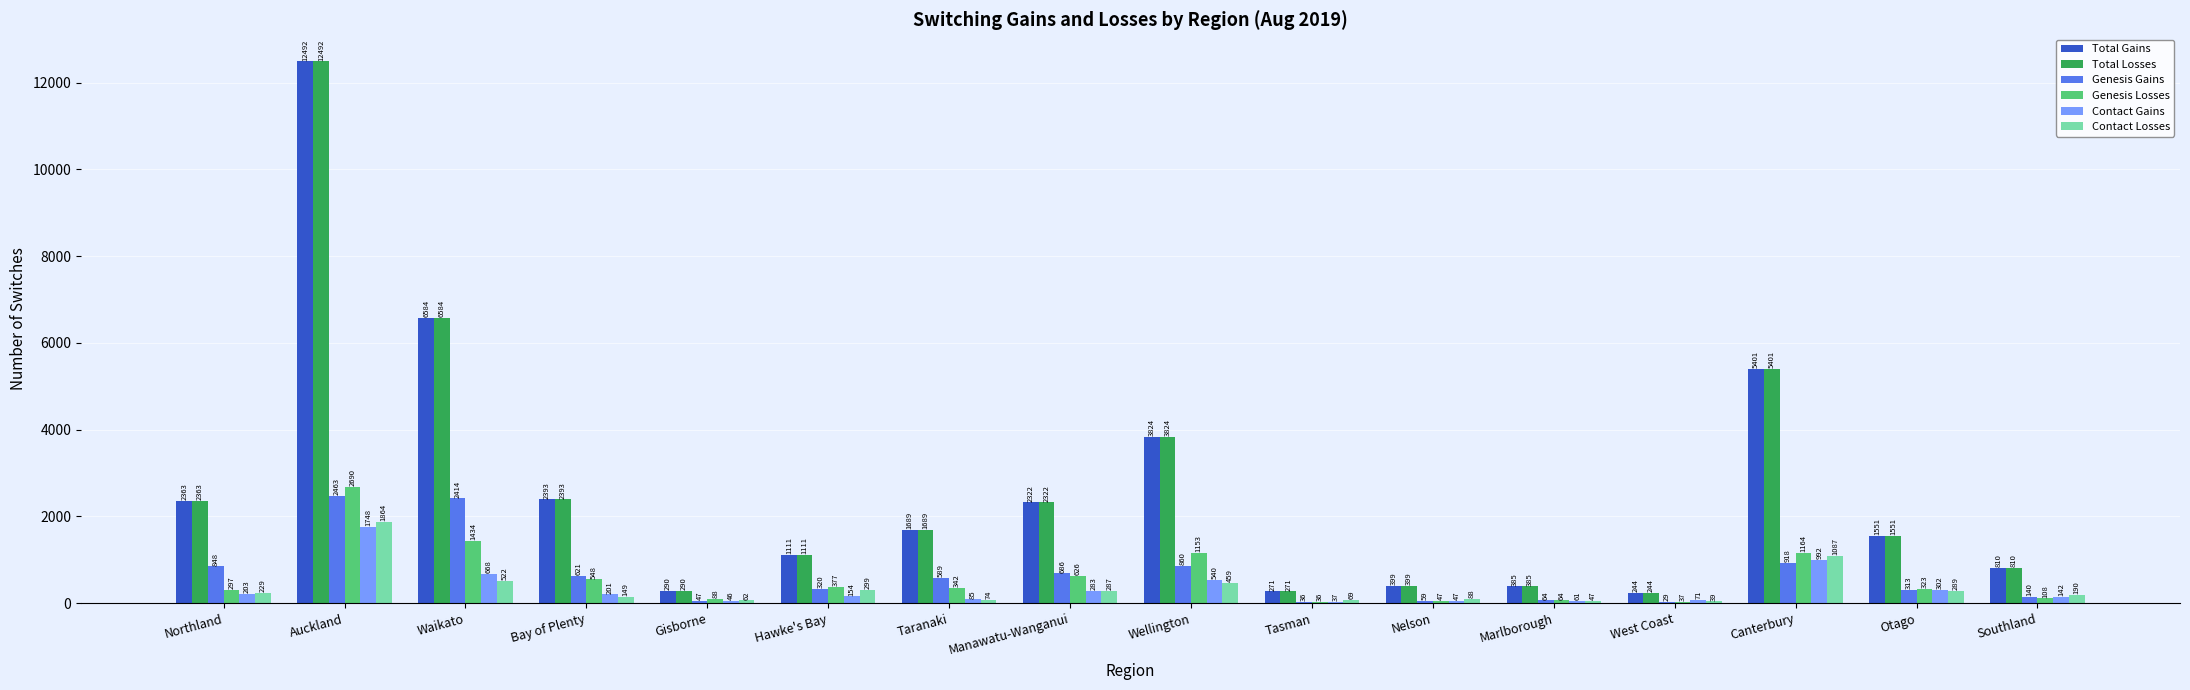

True or false: Total Losses has a value of 1050 at Wellington.

False